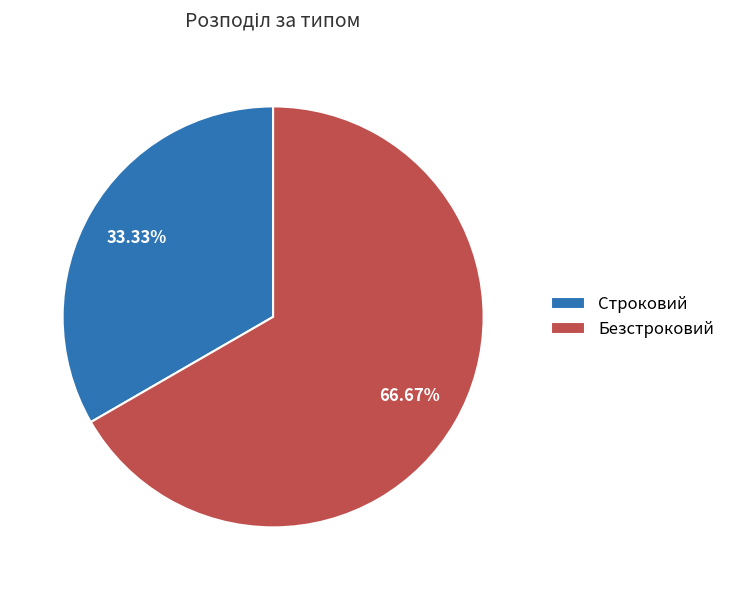

Does Безстроковий represent more than half of the total?

Yes